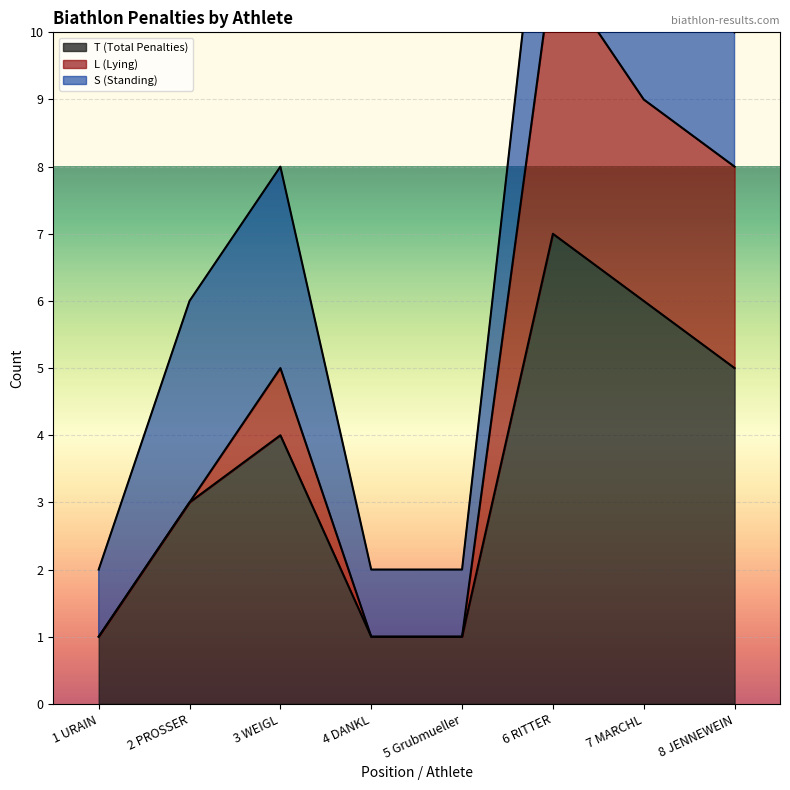

What position from the right is 1 URAIN?

8